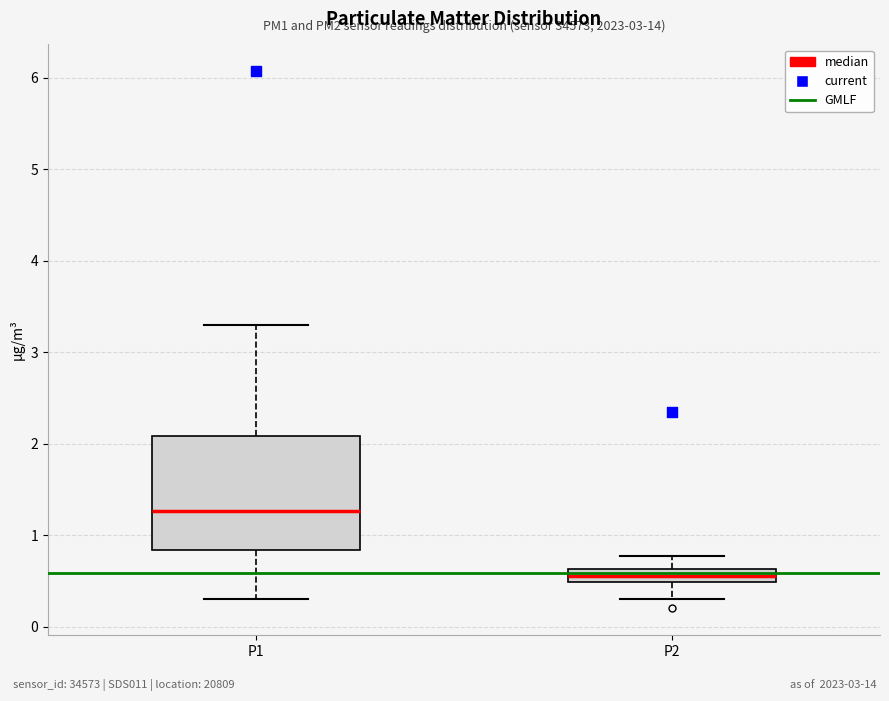

Which box has the lowest median line?

P2